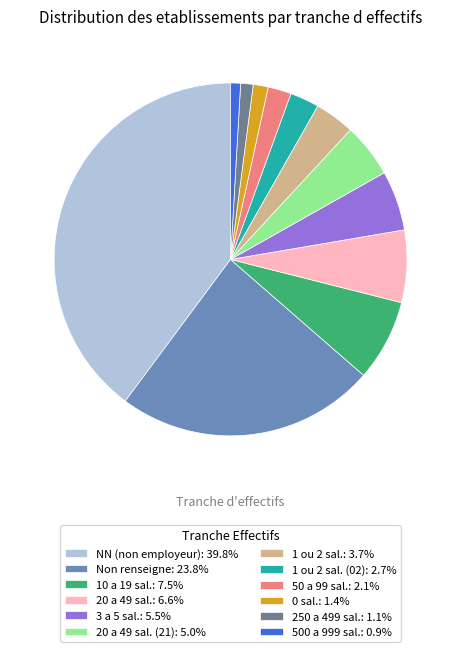

Combined, do 1 ou 2 sal. (02): 2.7% and 20 a 49 sal. (21): 5.0% account for over 50%?

No